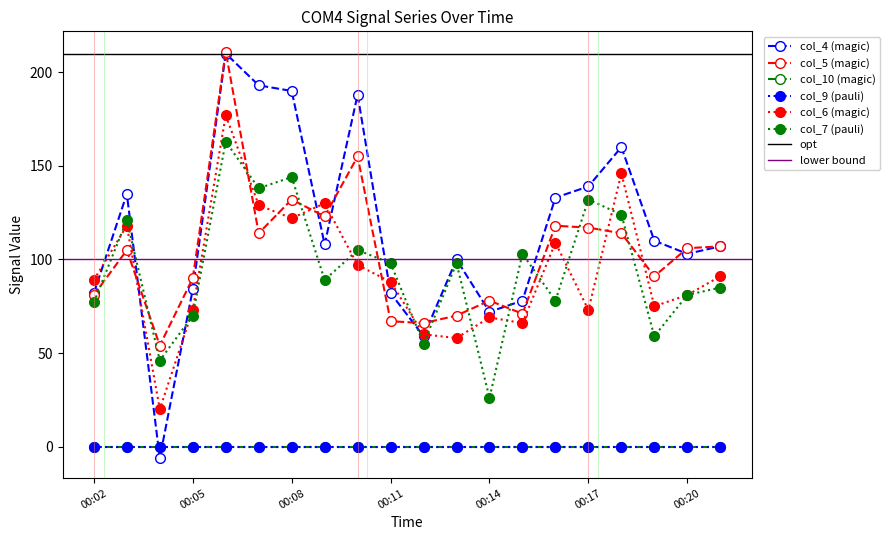

Is this an area chart (filled region under the line)?

No